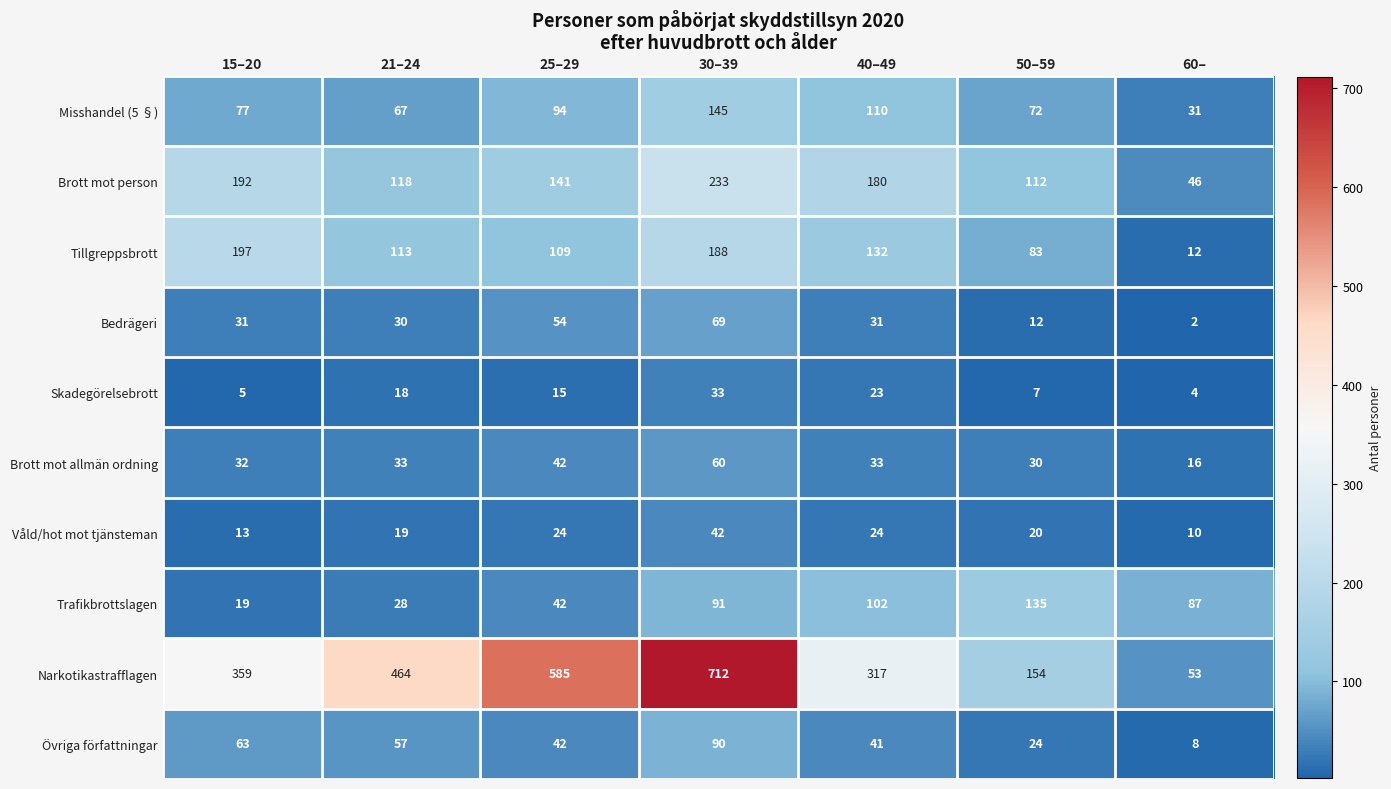

At which label is Skadegörelsebrott closest to 18?

21–24